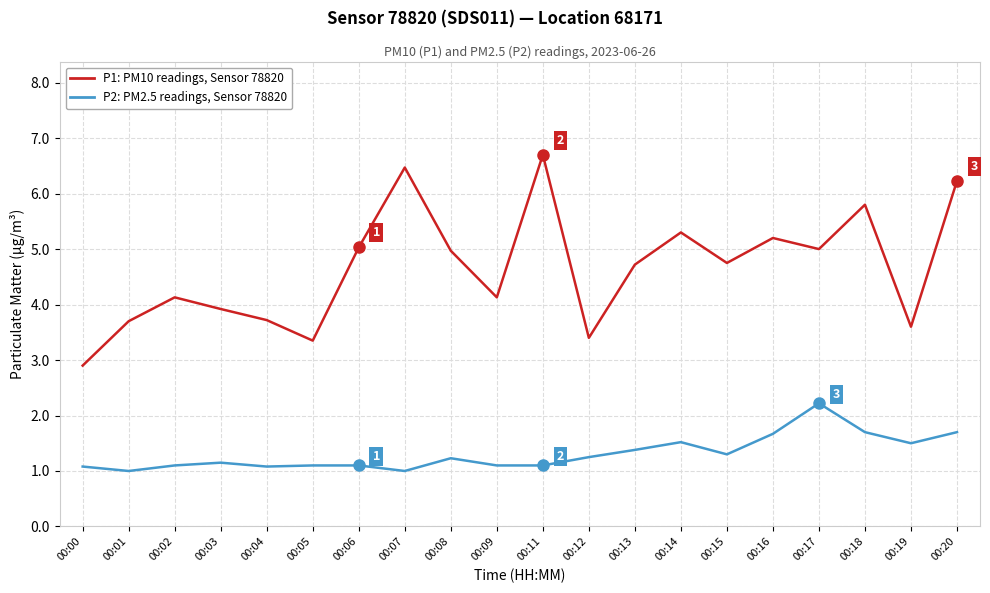

Does the chart have visible grid lines?

Yes